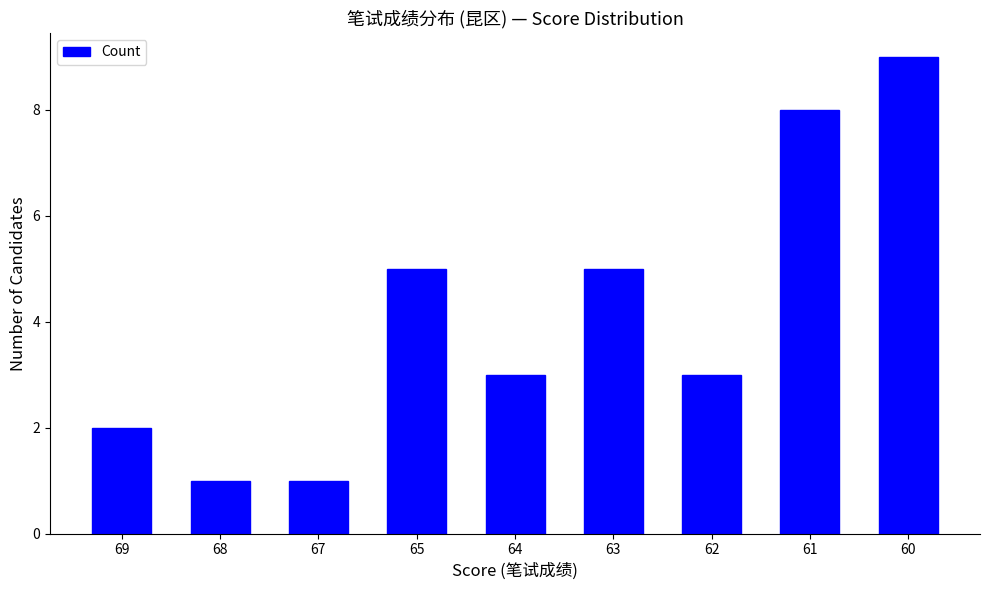

What is the maximum value shown in the chart?

9